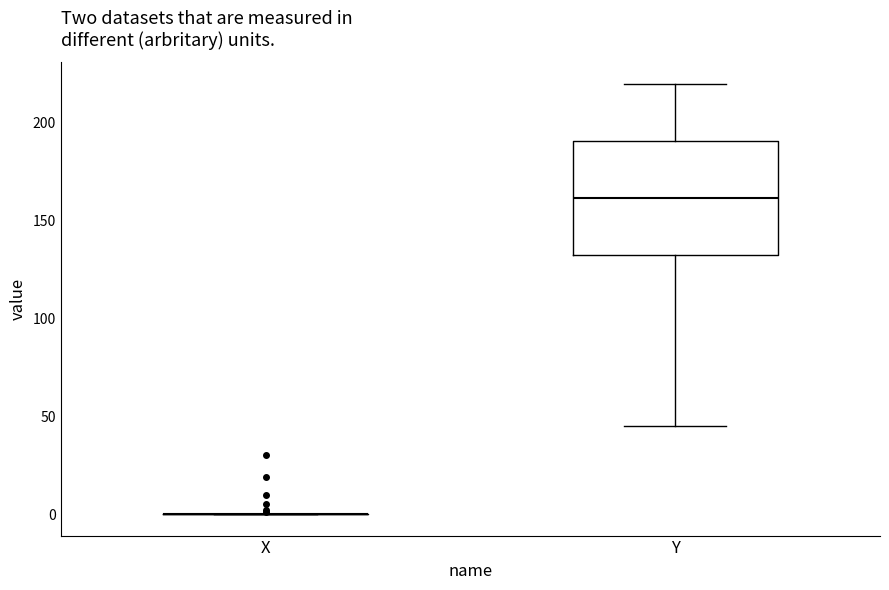

Comparing the boxes themselves (not the whiskers), which one is the tallest?

Y